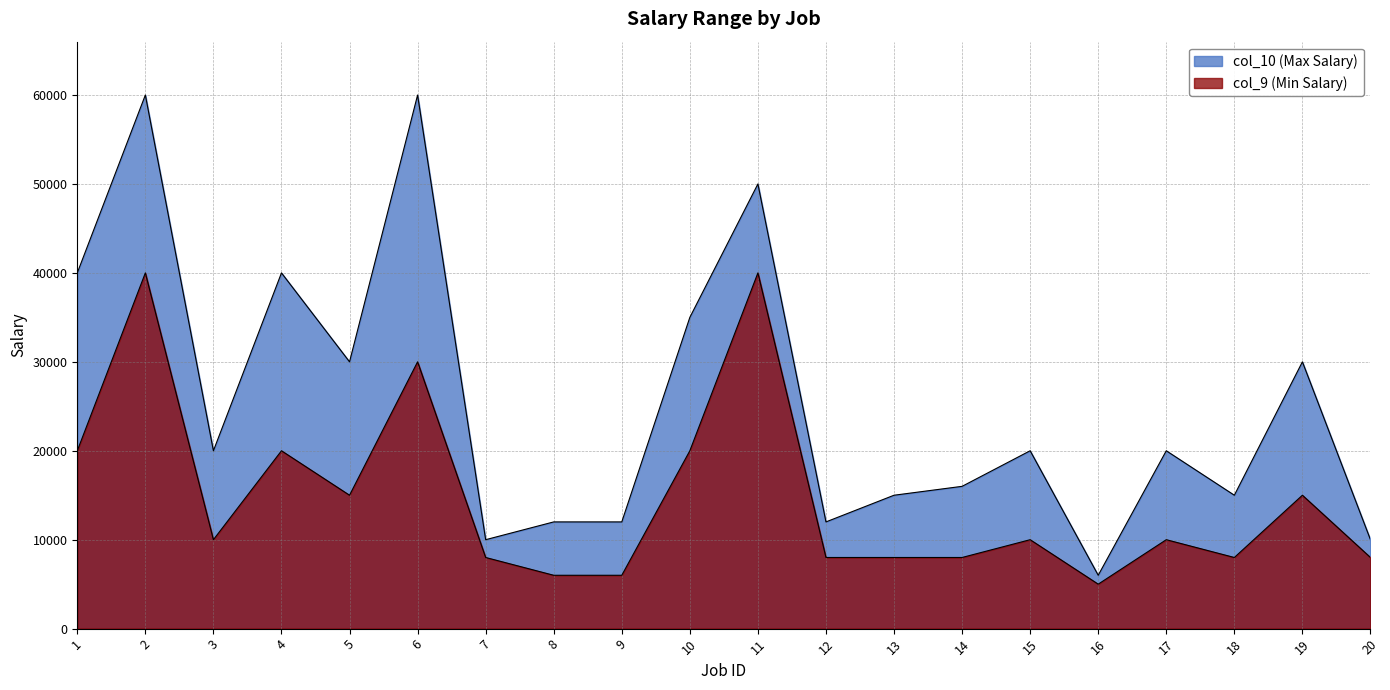

True or false: col_9 (Min Salary) and col_10 (Max Salary) cross at least once.

False